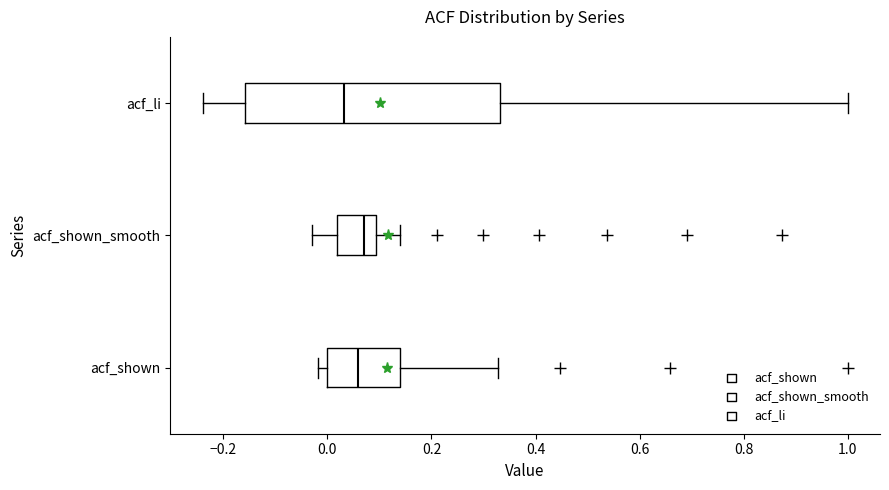

Where does the median line of the box for acf_shown_smooth sit on the x-axis? The values are not printed on the chart, so give them approximately, as read against the axis.

0.08